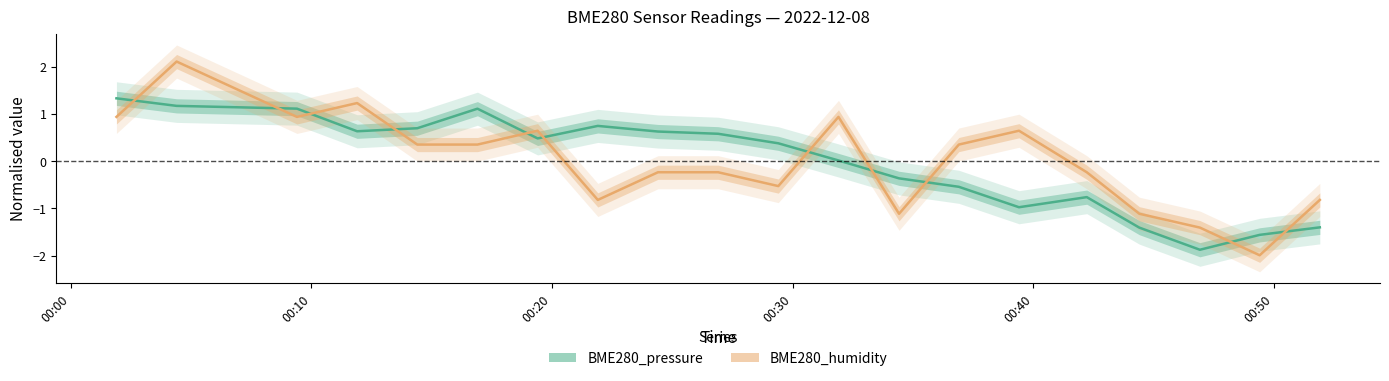

How many negative values does the BME280_pressure series have?

8